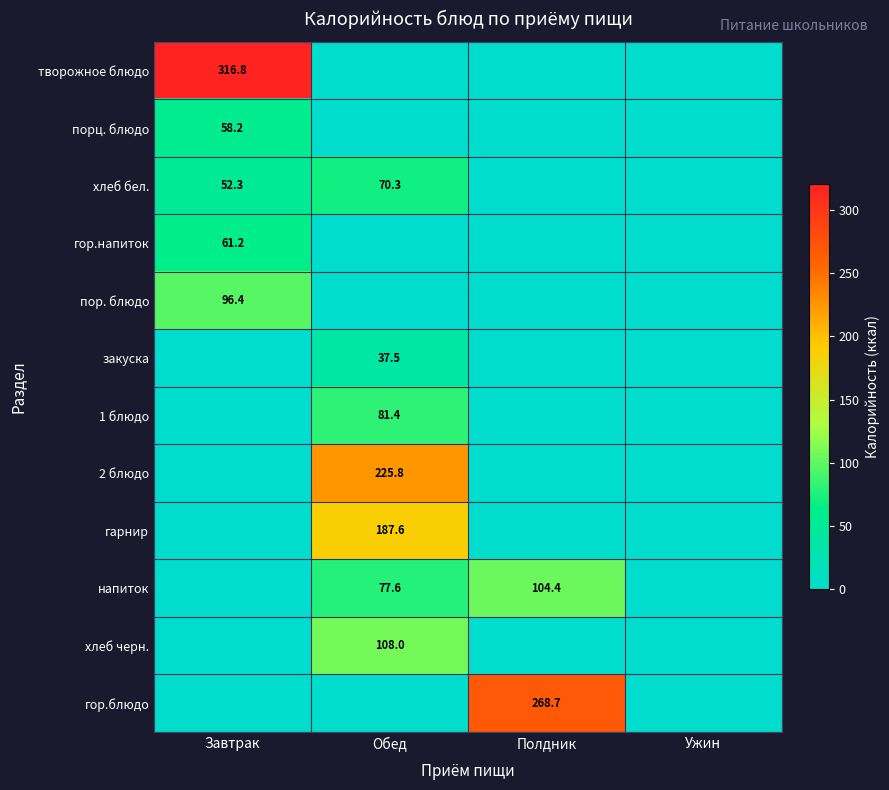

At which category is the sum across all series the highest?

Обед